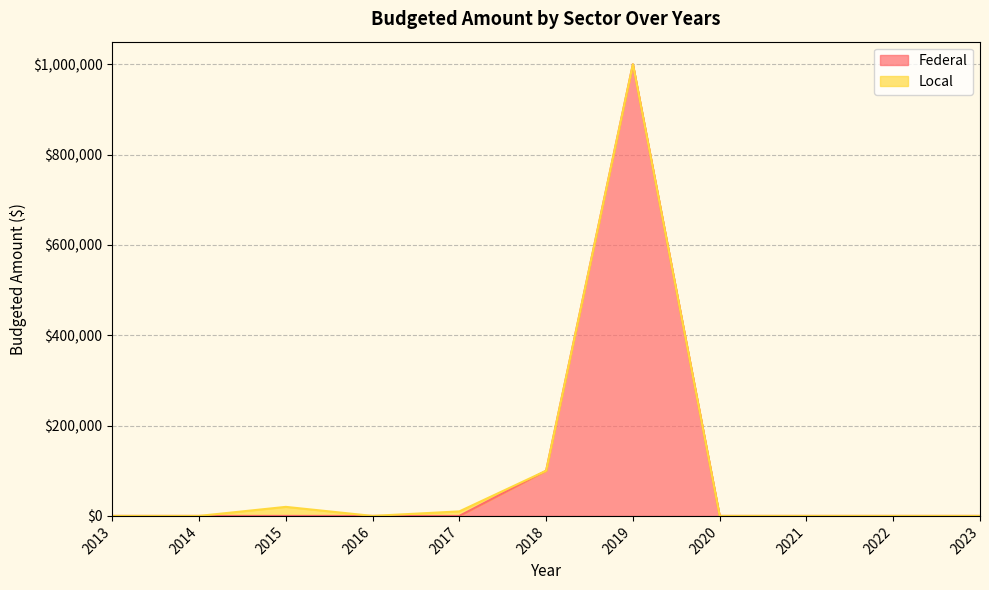

Which series has the widest spread of values?

Federal